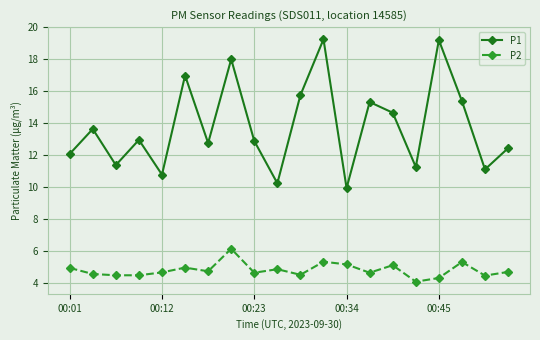

What is the minimum value for P2?

4.1